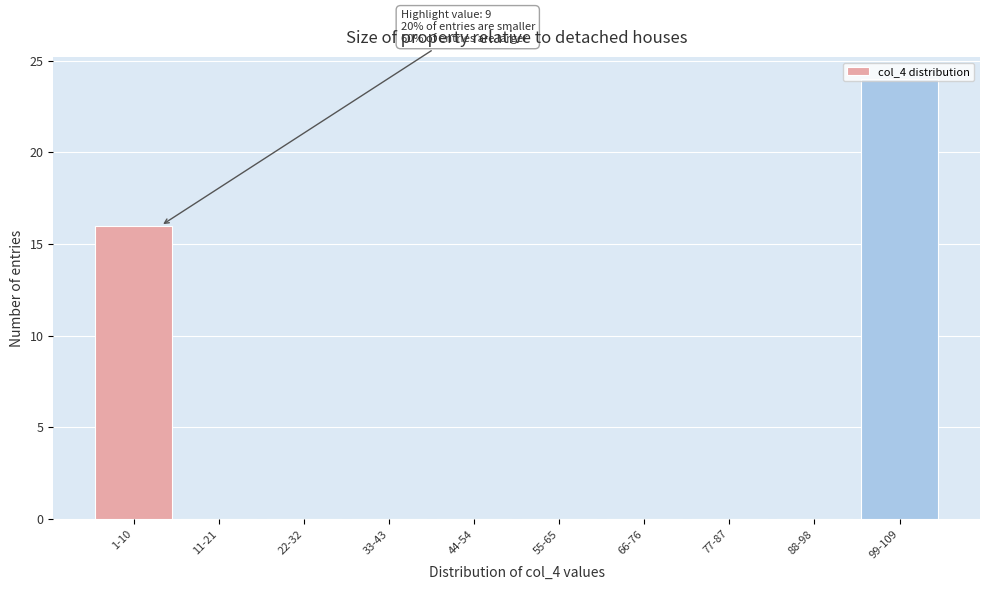

Between 1-10 and 11-21, which is larger?

1-10